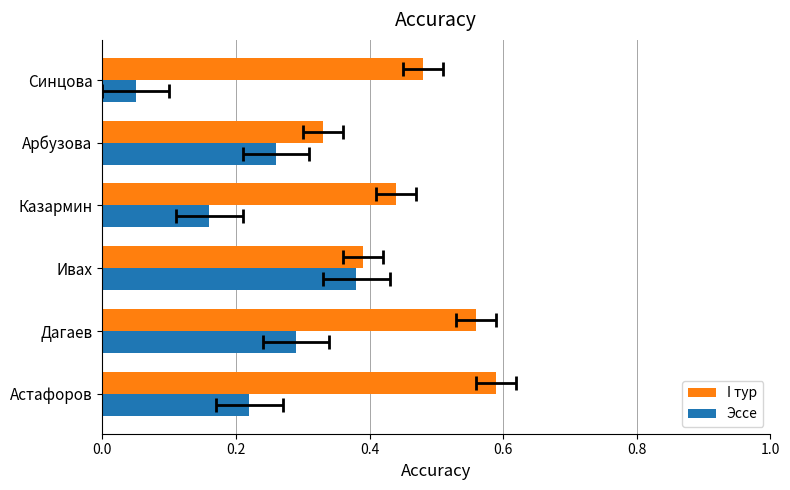

What is the value of the Эссе bar at the 2nd from the left?

0.3